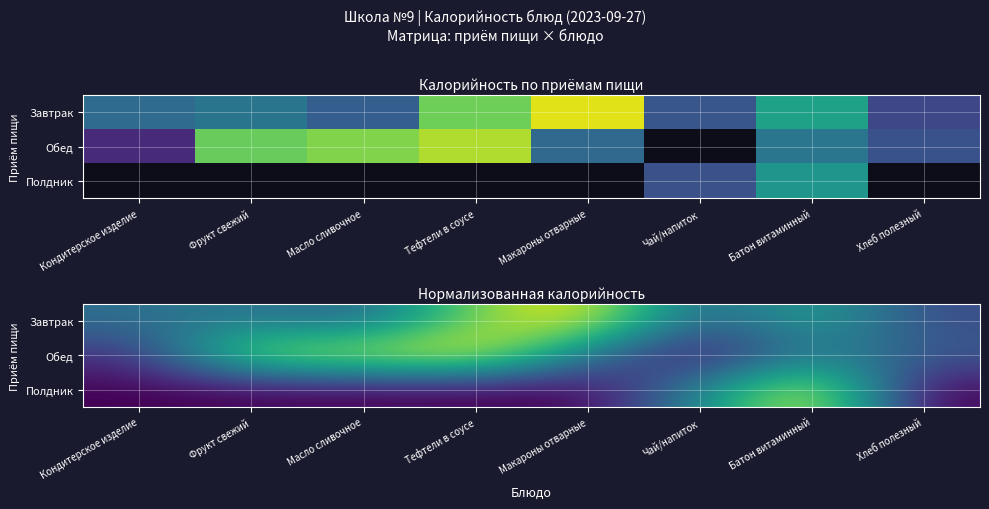

What is the sum of all Обед values?

1013.9